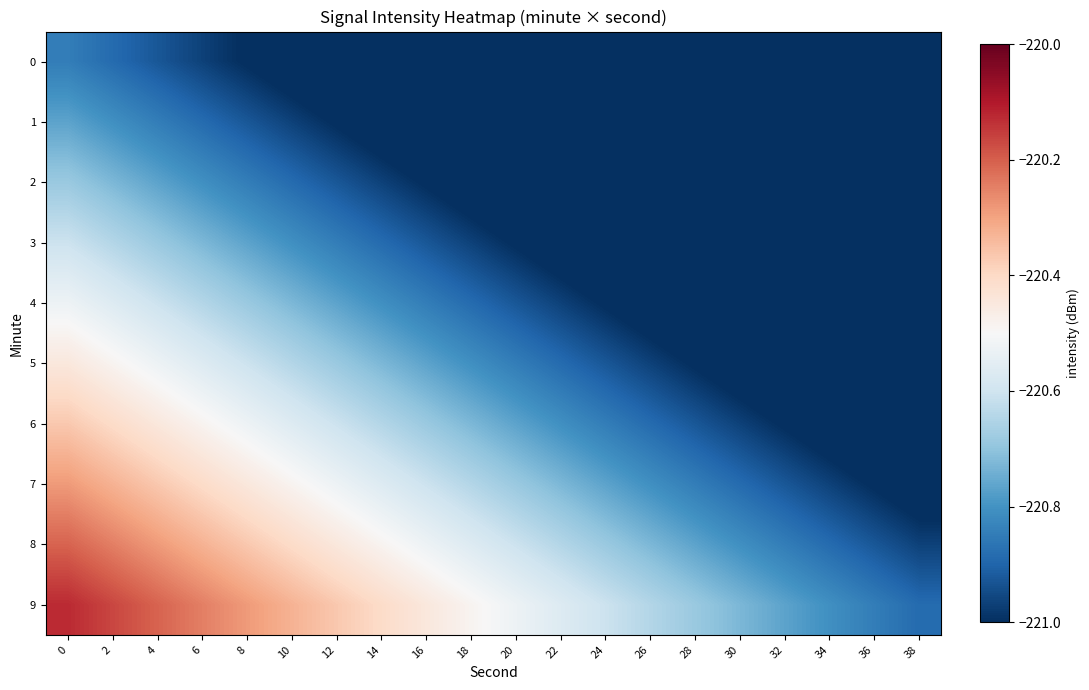

List the series in order of their peak value, lowest first.

0, 1, 2, 3, 4, 5, 6, 7, 8, 9